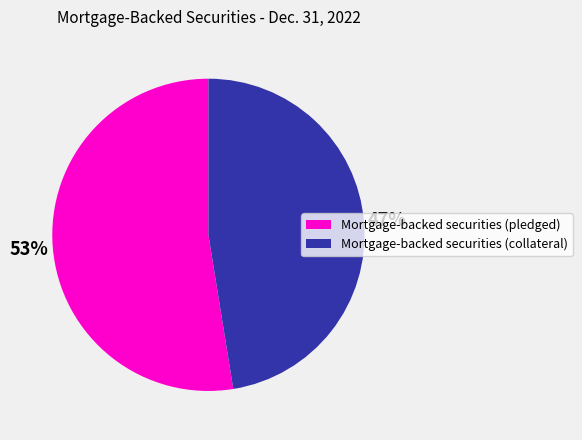

To the nearest percent, what is the combined percentage of Mortgage-backed securities (pledged) and Mortgage-backed securities (collateral)?

100%